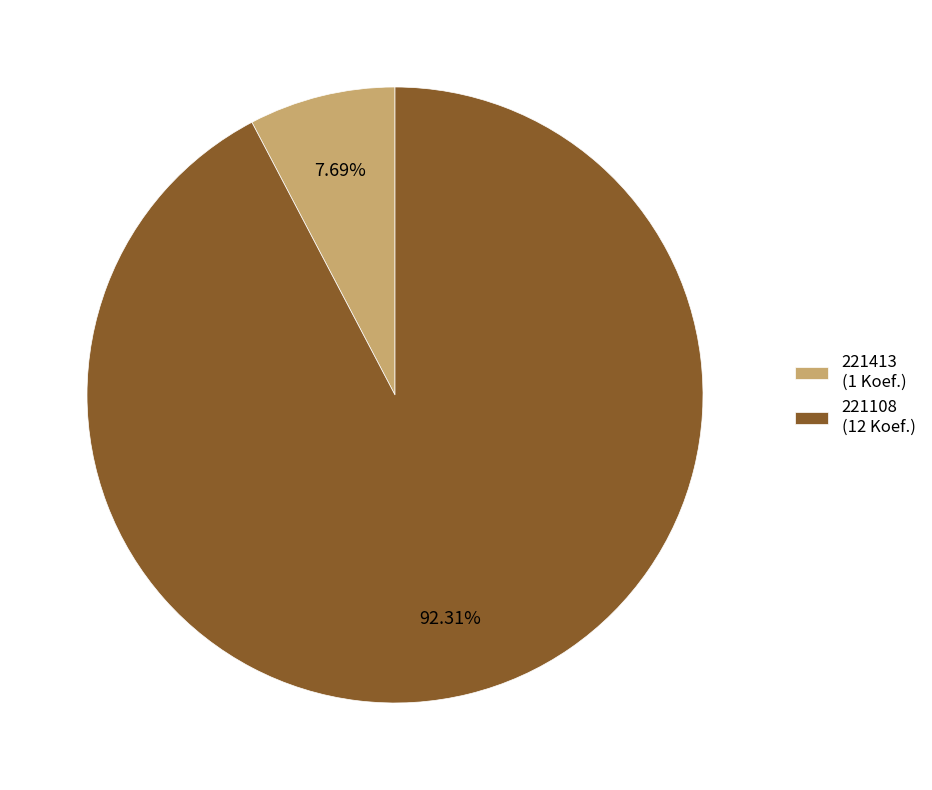

What is the ratio of the value at 221108 (12 Koef.) to the value at 221413 (1 Koef.)?

12.0